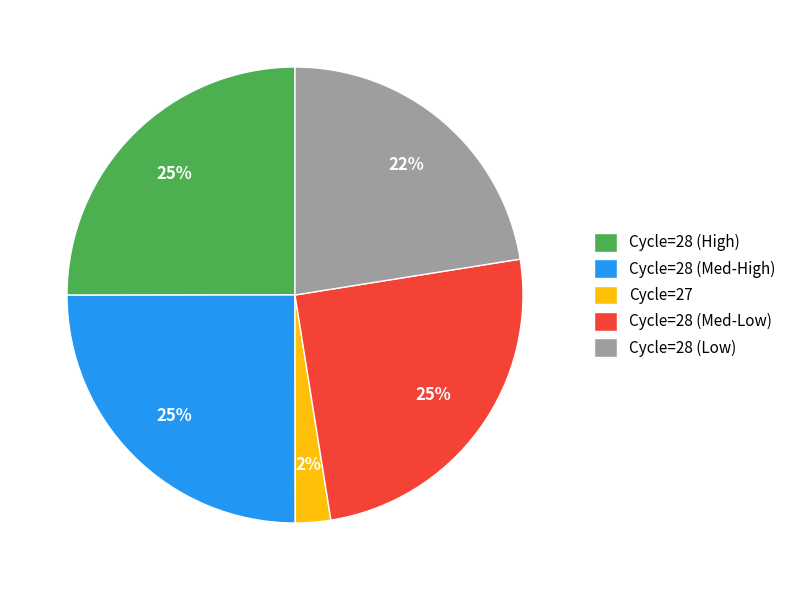

To the nearest percent, what portion does Cycle=28 (Med-Low) represent?

25%